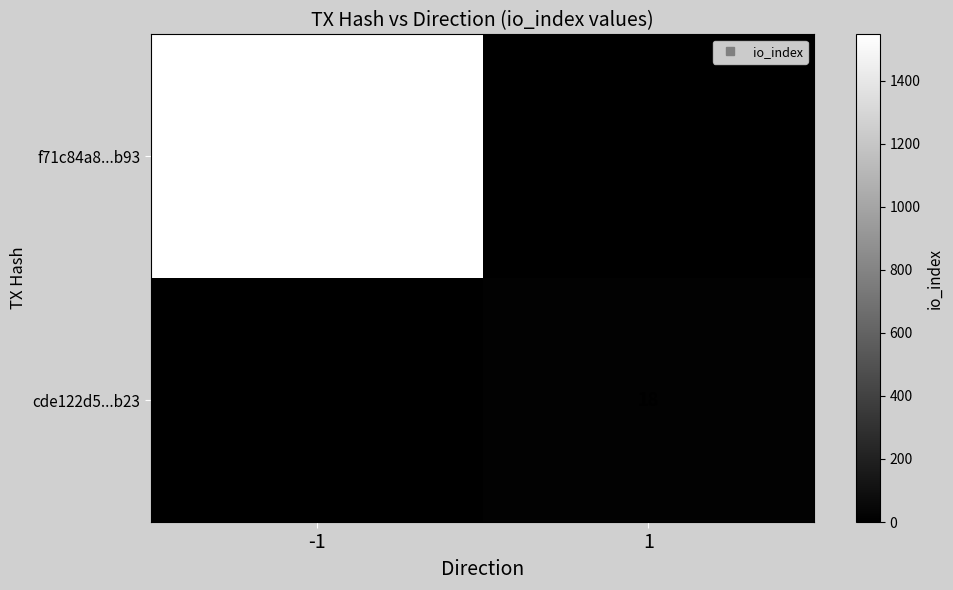

Where is cde122d5...b23 nearest to the value 9?

-1